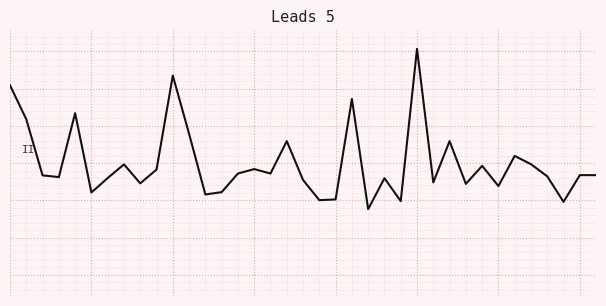

Rank the categories by value from highest to lowest.

25, 10, 0, 21, 4, 1, 11, 17, 27, 31, 32, 7, 29, 15, 9, 14, 16, 35, 36, 2, 33, 3, 6, 23, 18, 26, 8, 28, 30, 13, 5, 12, 20, 19, 24, 34, 22